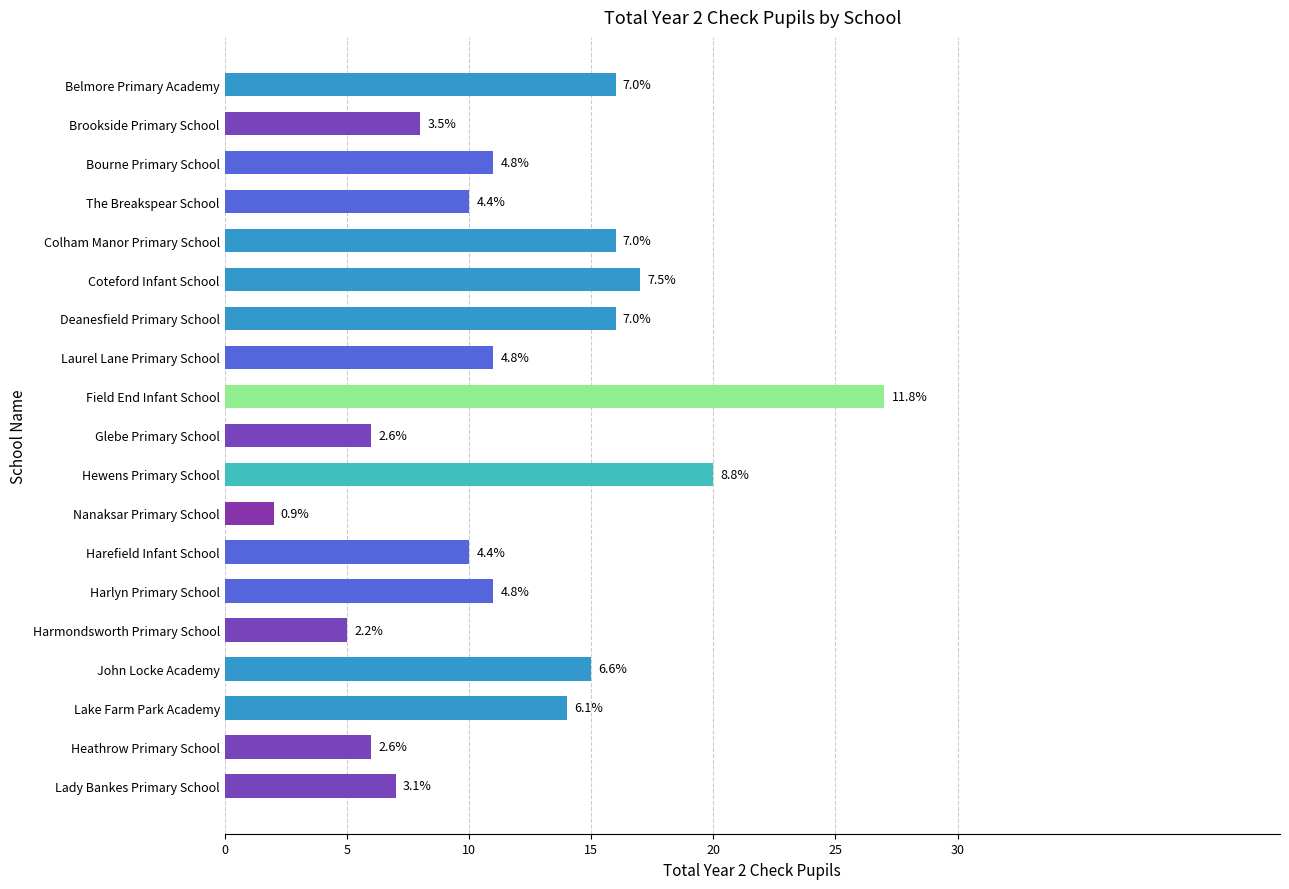

Does the chart contain stacked bars?

No